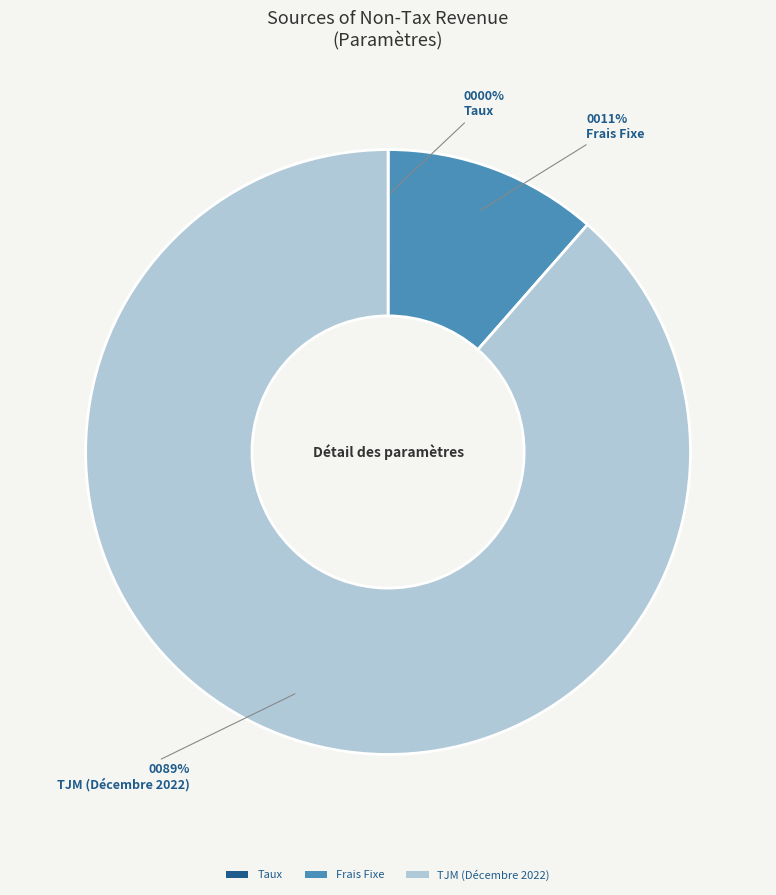

Does any single category account for the majority?

Yes